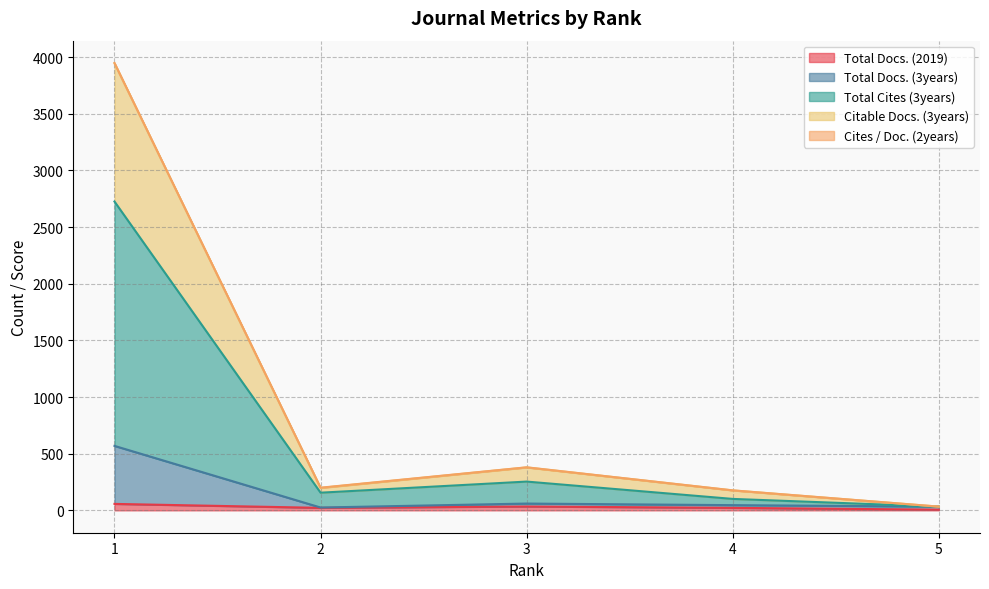

What is the value of the Citable Docs. (3years) point at the 2nd from the left?

198